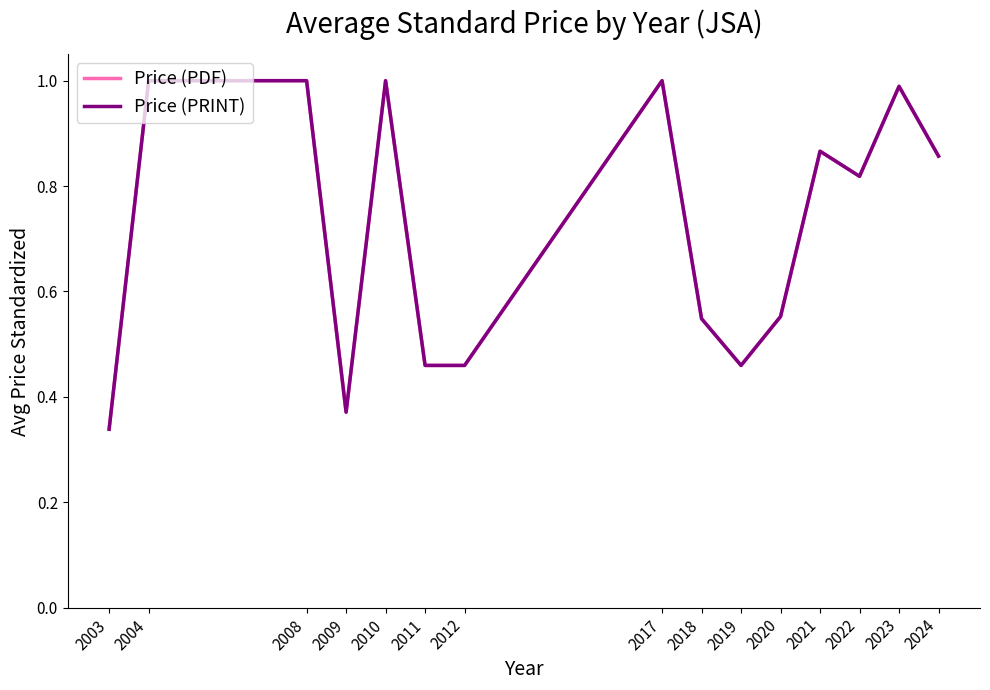

Does the chart display data point markers on the line(s)?

No